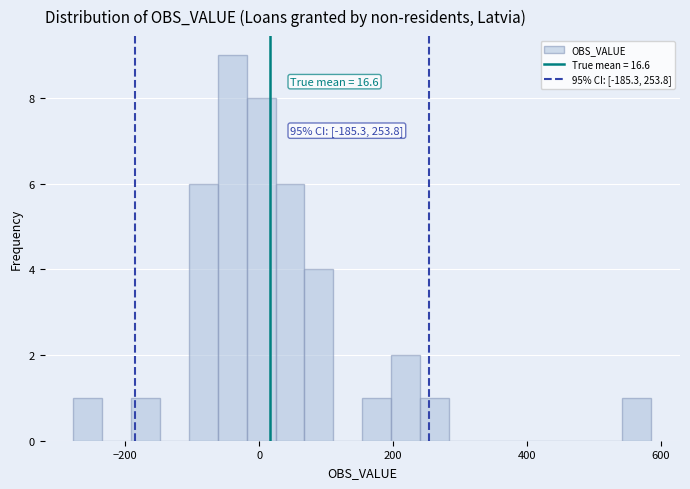

Read against the x-axis, roughly where is the centre of the tallest bar?

-40